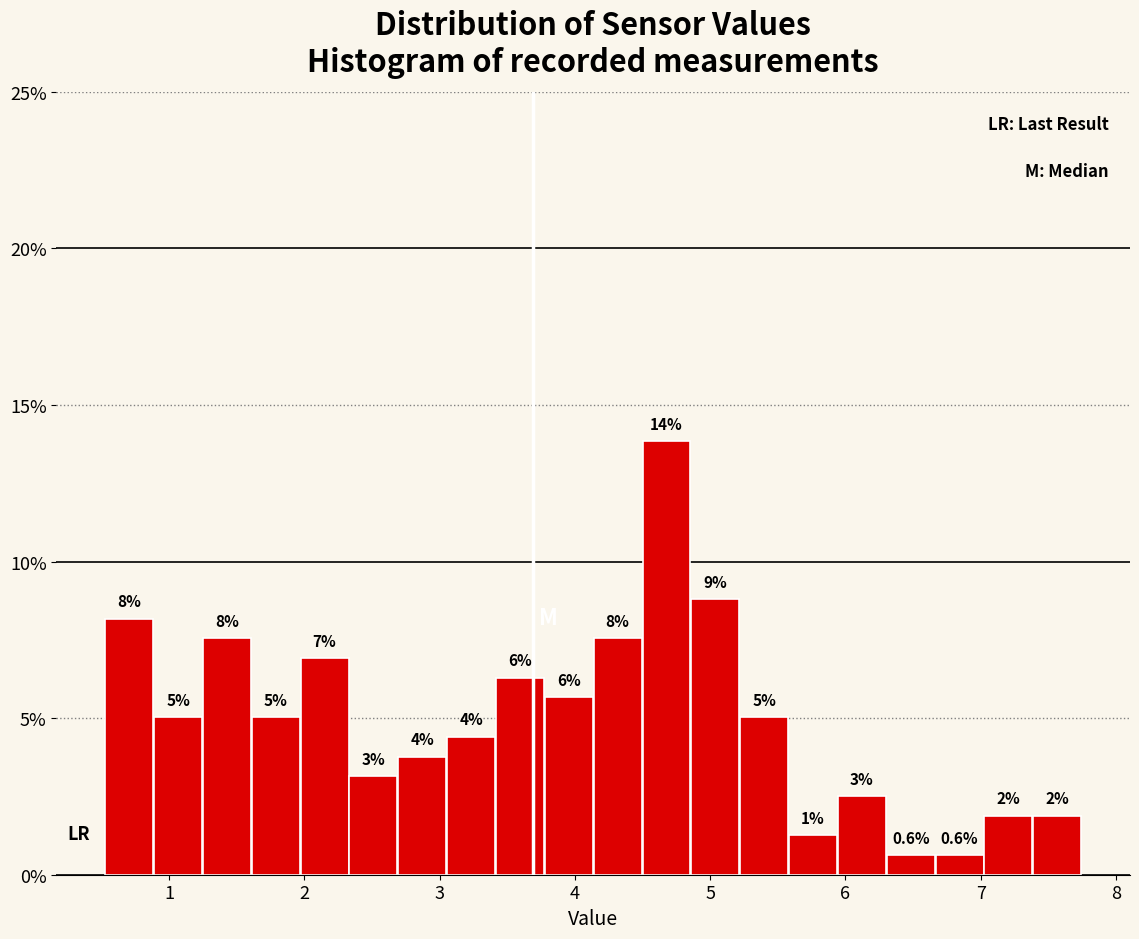

Read against the x-axis, roughly where is the centre of the tallest bar?

4.7